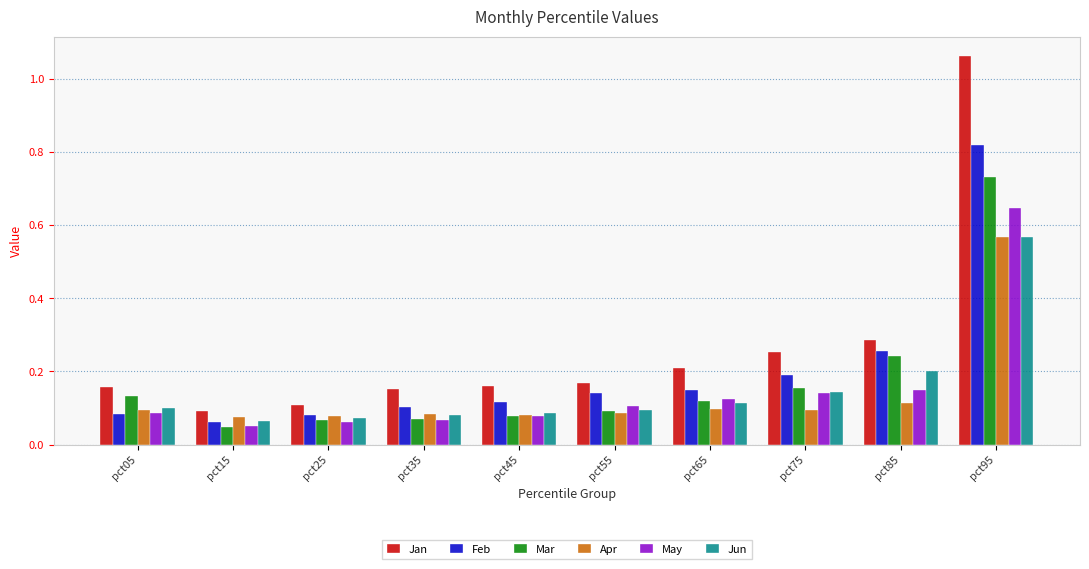

The value of Jan at pct95 is 1.4. True or false?

False